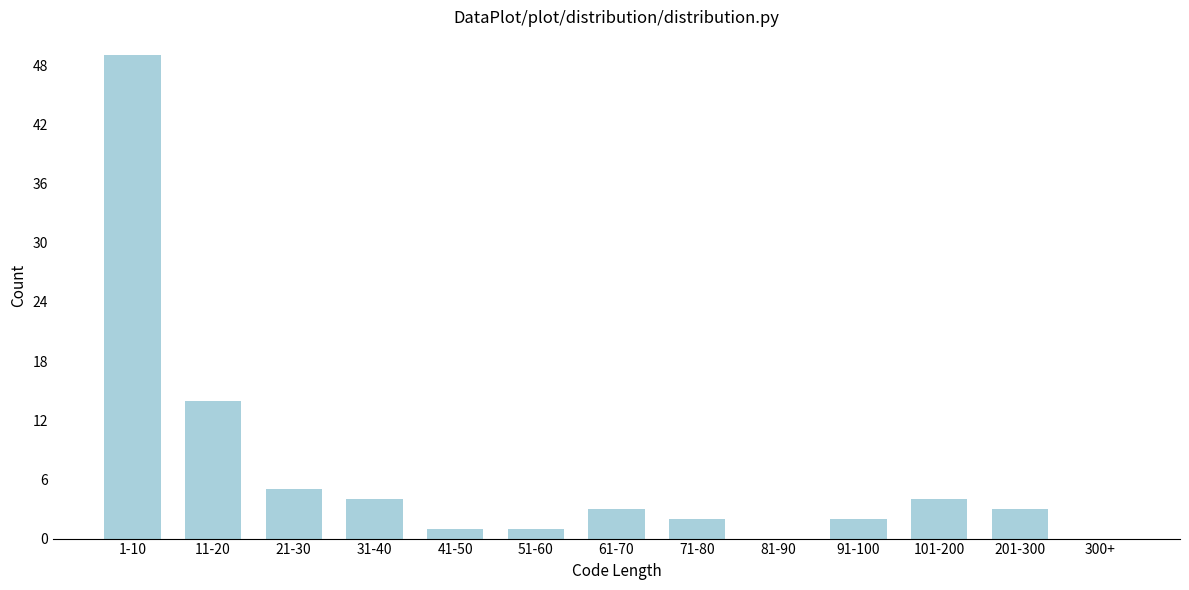

Reading right to left, transcribe all the data shown in this chart.

300+=0	201-300=3	101-200=4	91-100=2	81-90=0	71-80=2	61-70=3	51-60=1	41-50=1	31-40=4	21-30=5	11-20=14	1-10=49